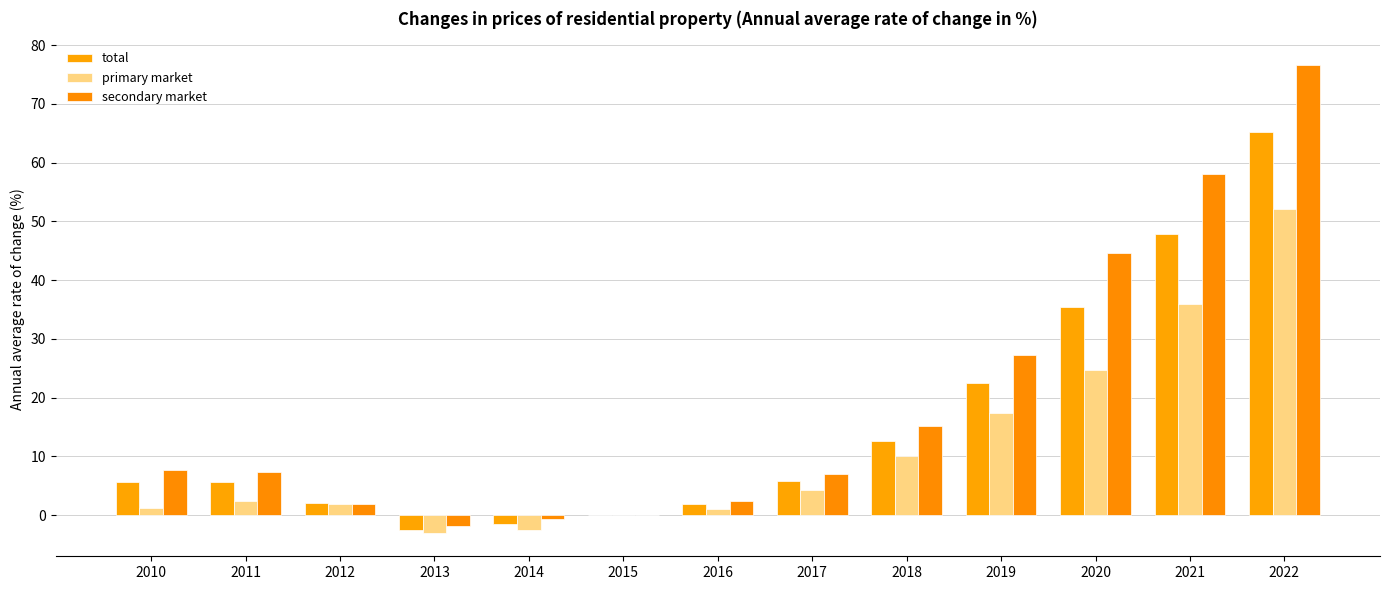

What are all the series names shown in the legend?

total, primary market, secondary market